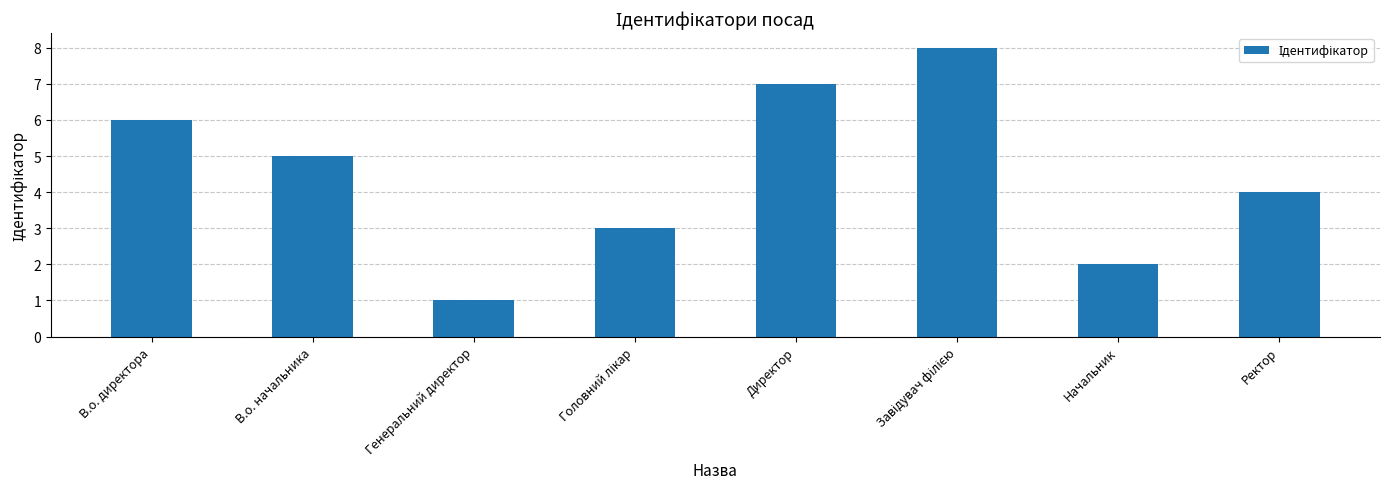

What is the label of the 7th bar from the left?

Начальник